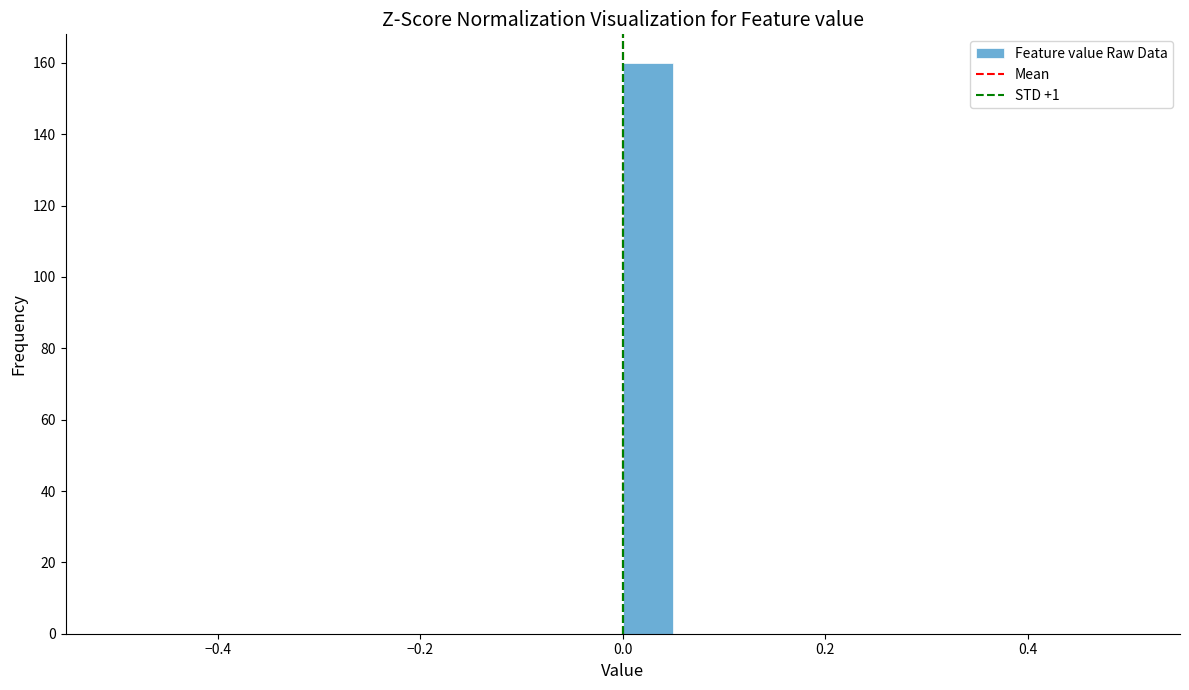

Around what value on the x-axis is the tallest bar? Give the approximate position of its centre, as read against the axis.

0.02